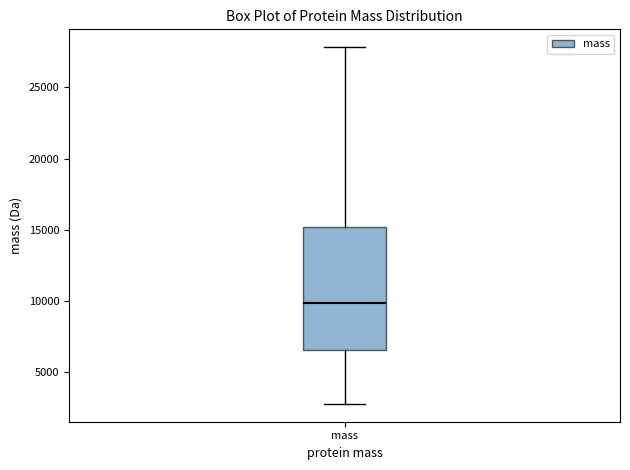

Transcribe this box plot: give where the median line is, the range the box spans, and where the two whiskers end, as read against the y-axis. The values are not printed on the chart, so give them approximately, as read against the axis.

median 10000, box 6500 to 15000, whiskers 3000 to 28000